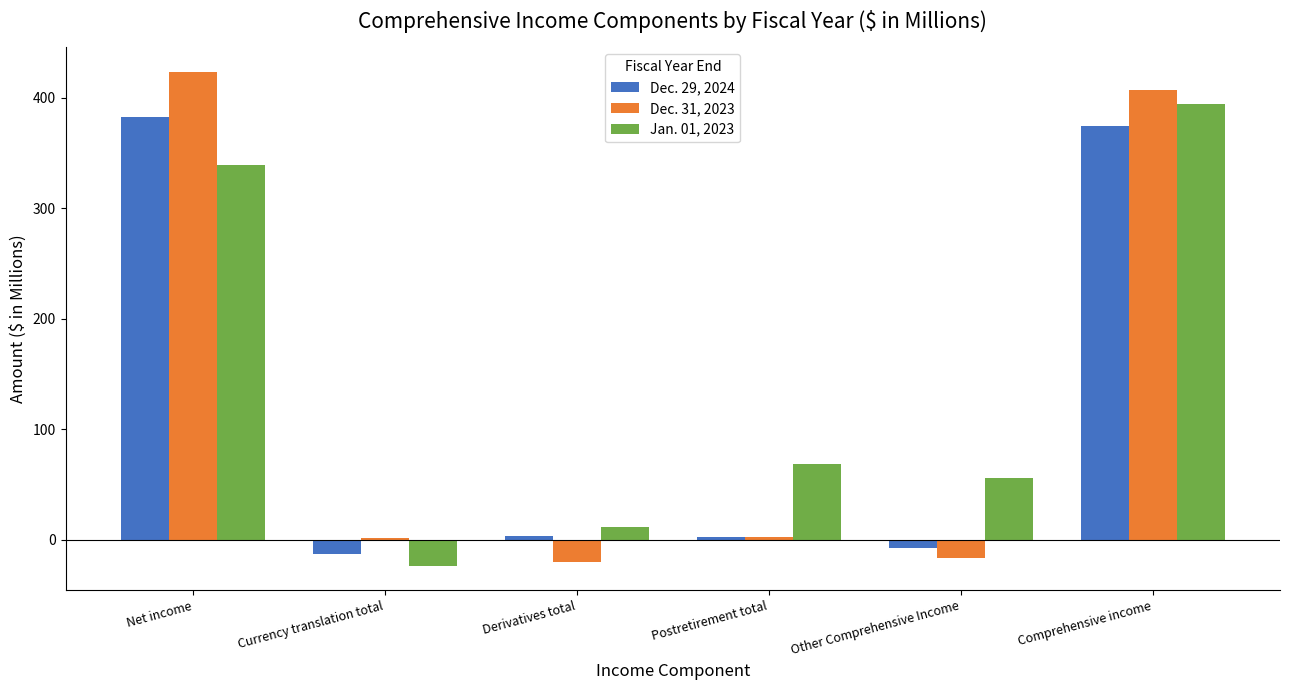

How many data points in Dec. 29, 2024 are above 3?

3